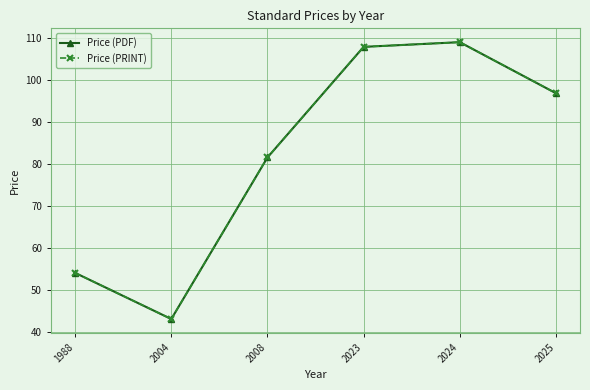

Does the chart have visible grid lines?

Yes